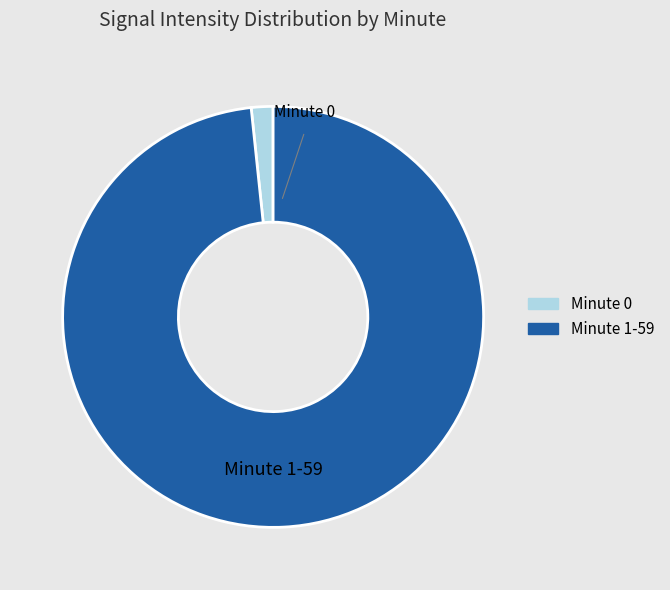

Count the number of slices in the pie.

2